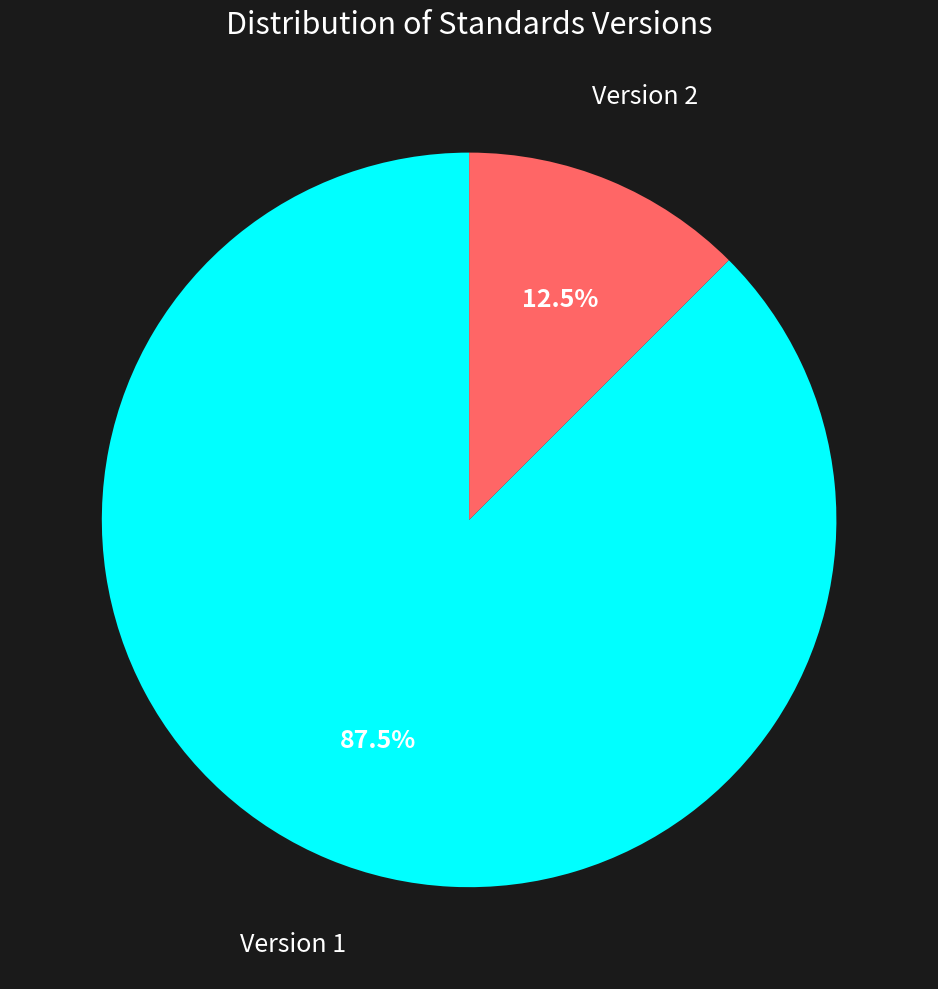

Does Version 1 represent more than half of the total?

Yes